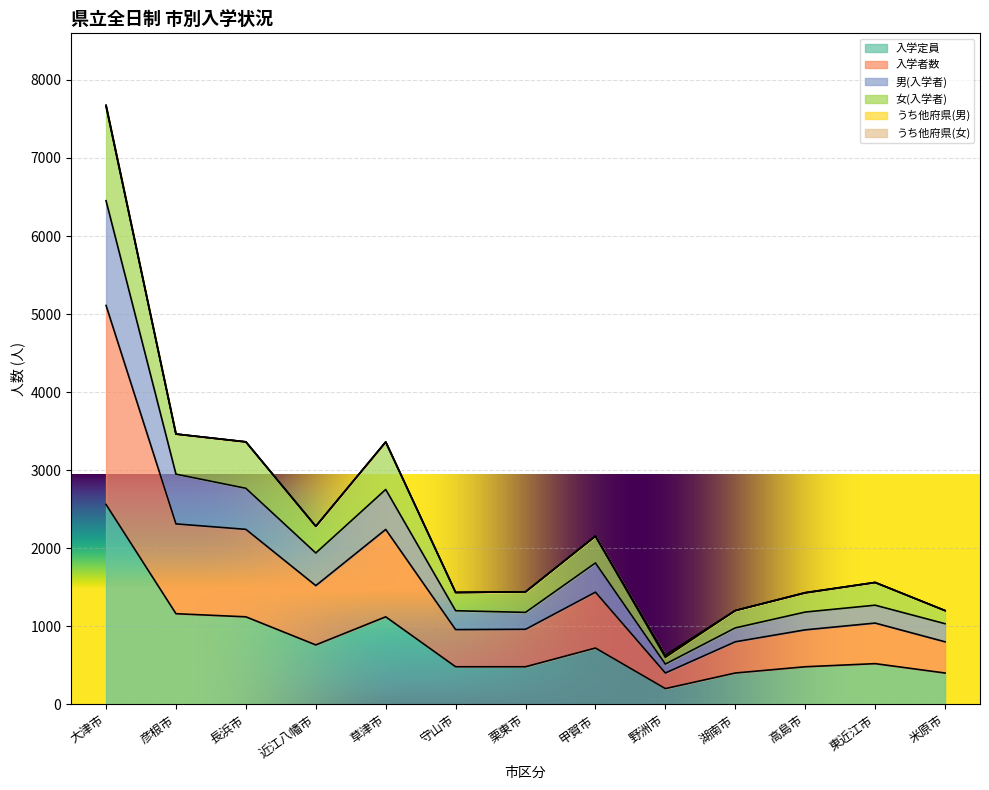

True or false: 入学定員 and 入学者数 intersect in this chart.

False